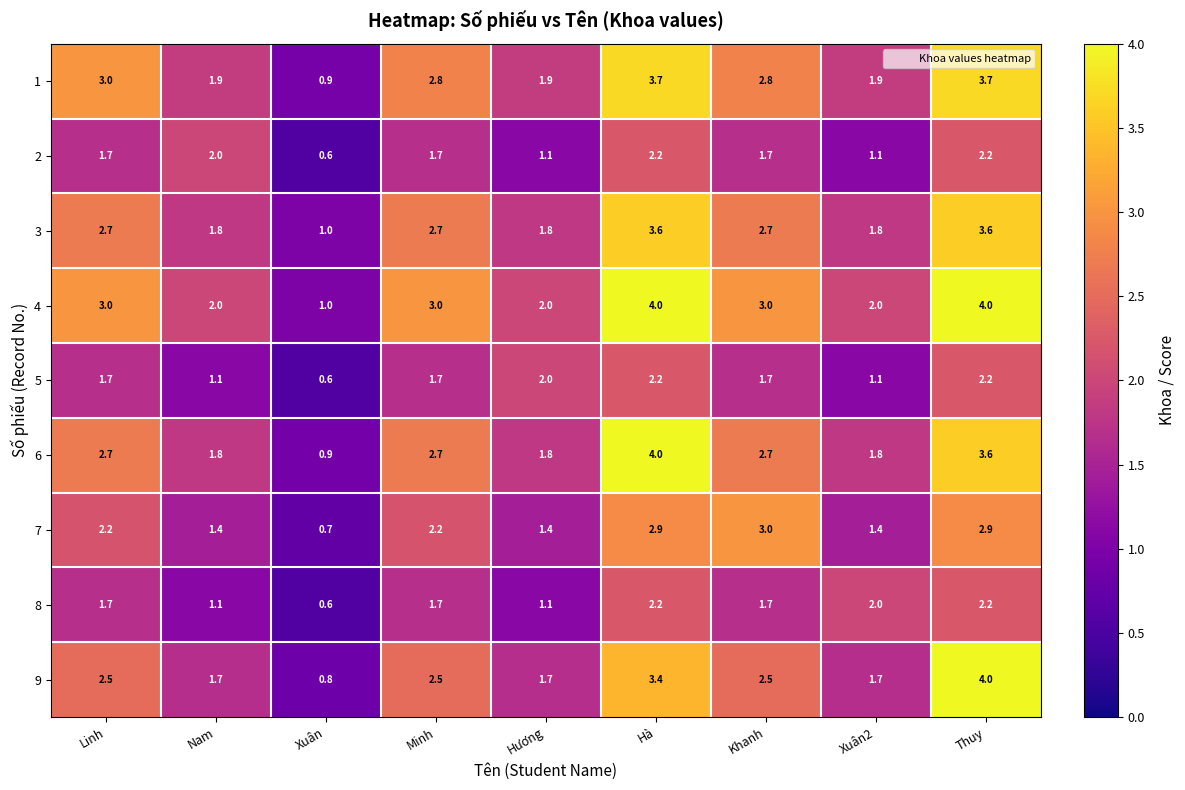

Which category has the highest value in the 6 series?

Hà